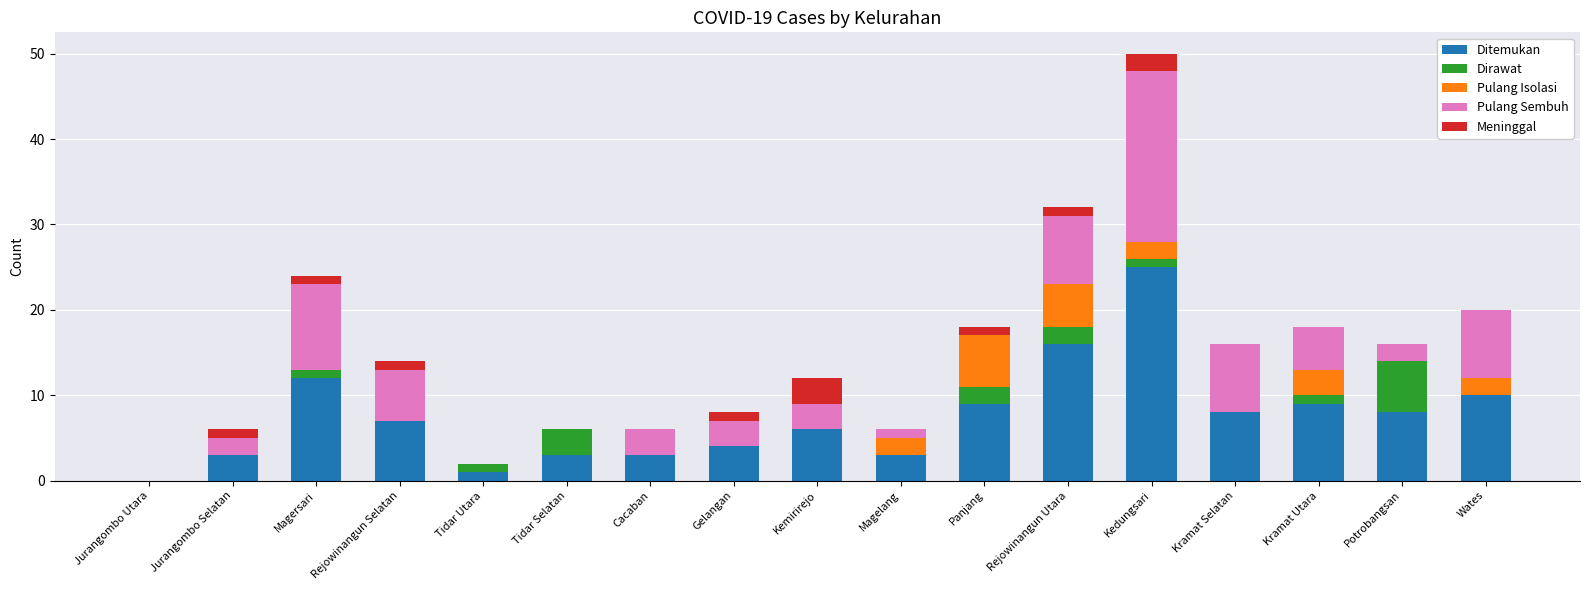

Is it true that Ditemukan equals 0 at Jurangombo Utara?

True